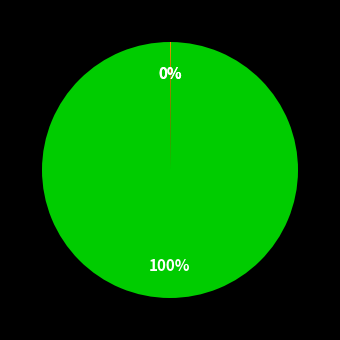

Does any single category account for the majority?

Yes